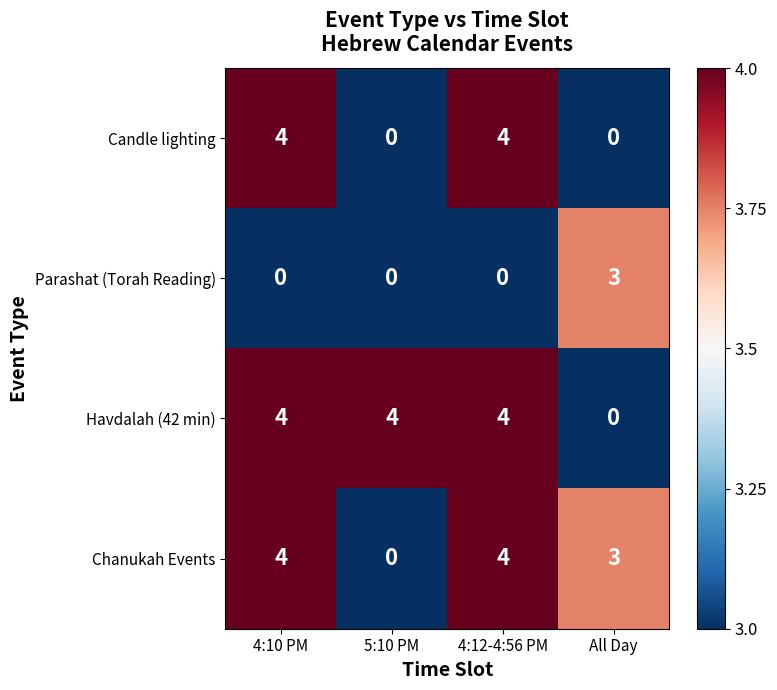

Is it true that Parashat (Torah Reading) equals 1 at 4:12-4:56 PM?

False